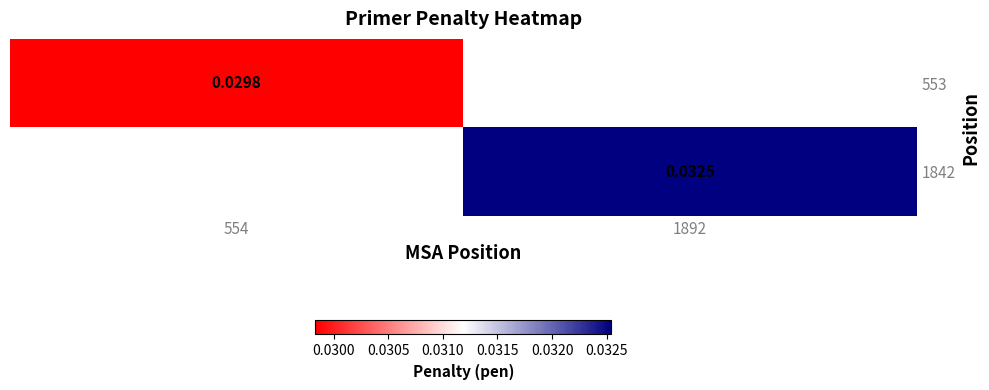

Is the value of 553 at 554 greater than the value of 1842 at 1892?

No